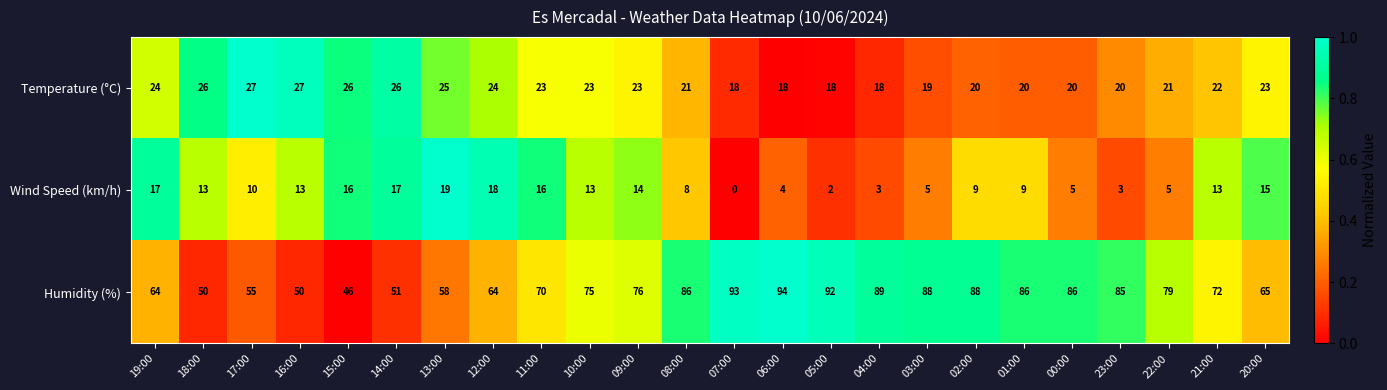

True or false: Temperature (°C) has a value of 36 at 19:00.

False